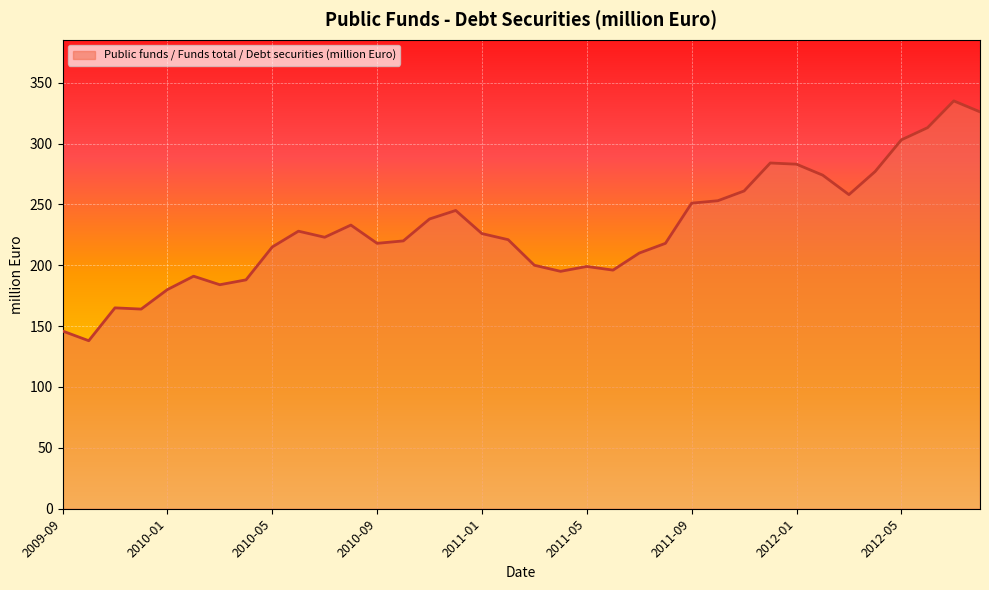

What is the average value?

229